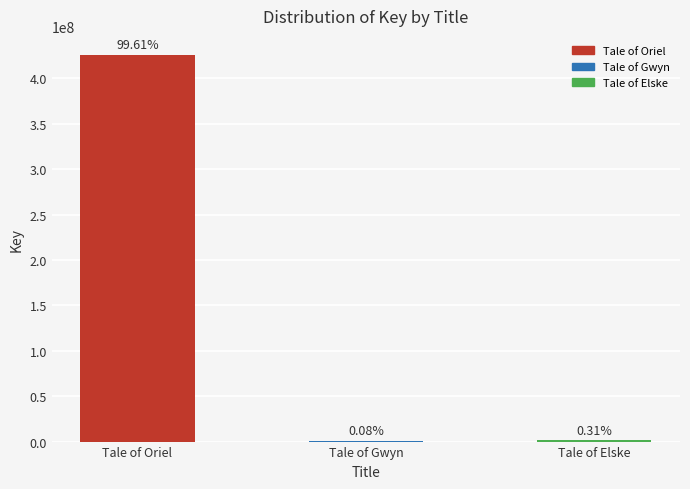

What is the label of the 1st bar from the left?

Tale of Oriel